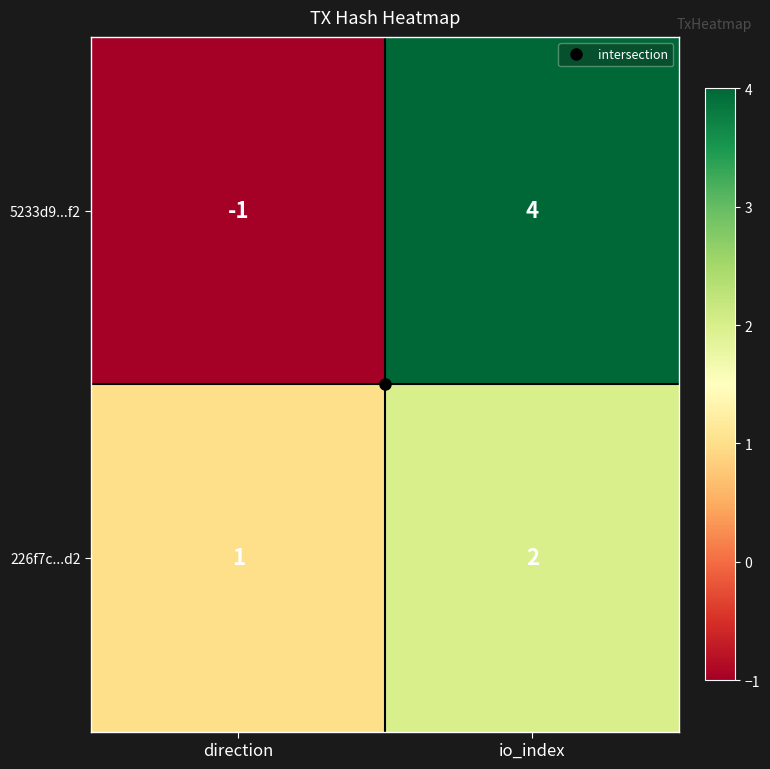

Which series changed the most between direction and io_index?

5233d9...f2